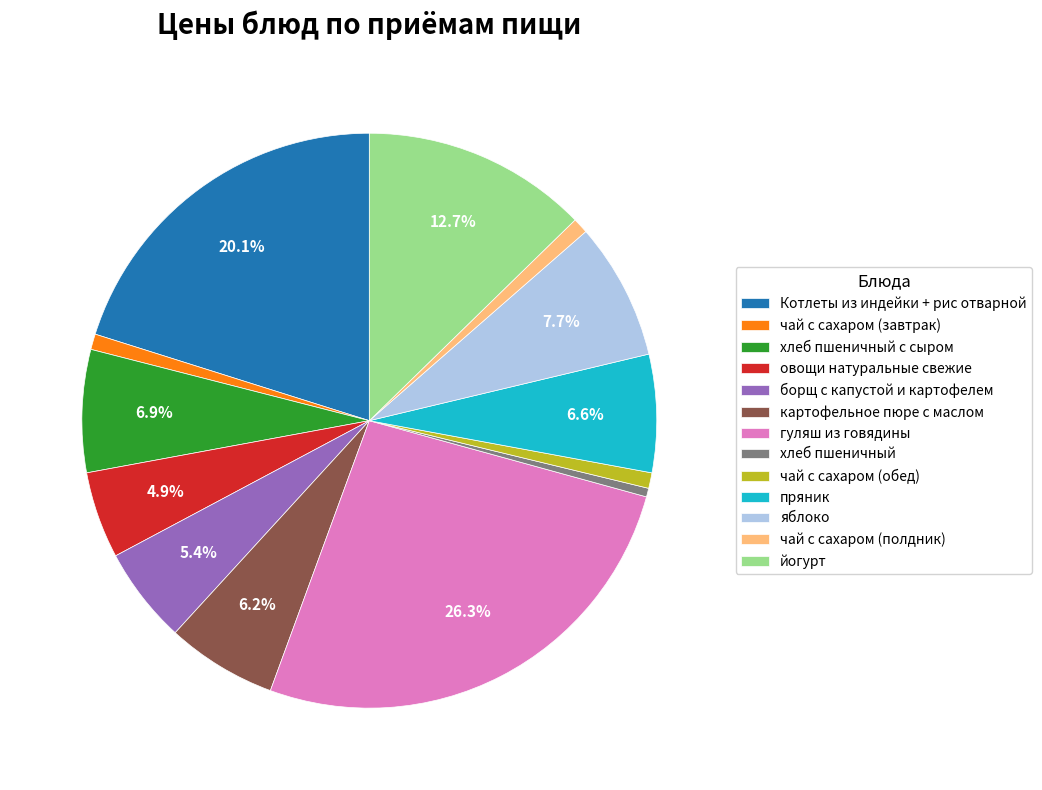

What percentage do овощи натуральные свежие and гуляш из говядины together represent?

31.2%